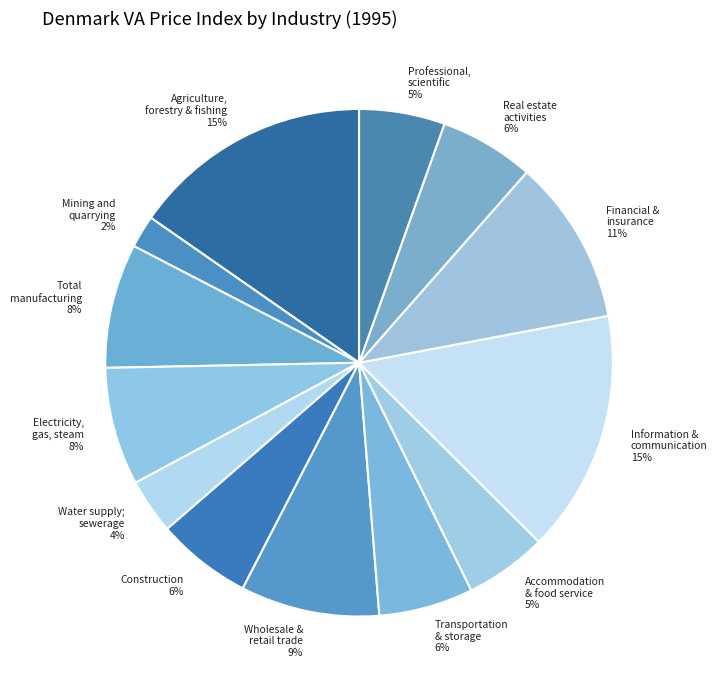

How many segments does this pie chart have?

13